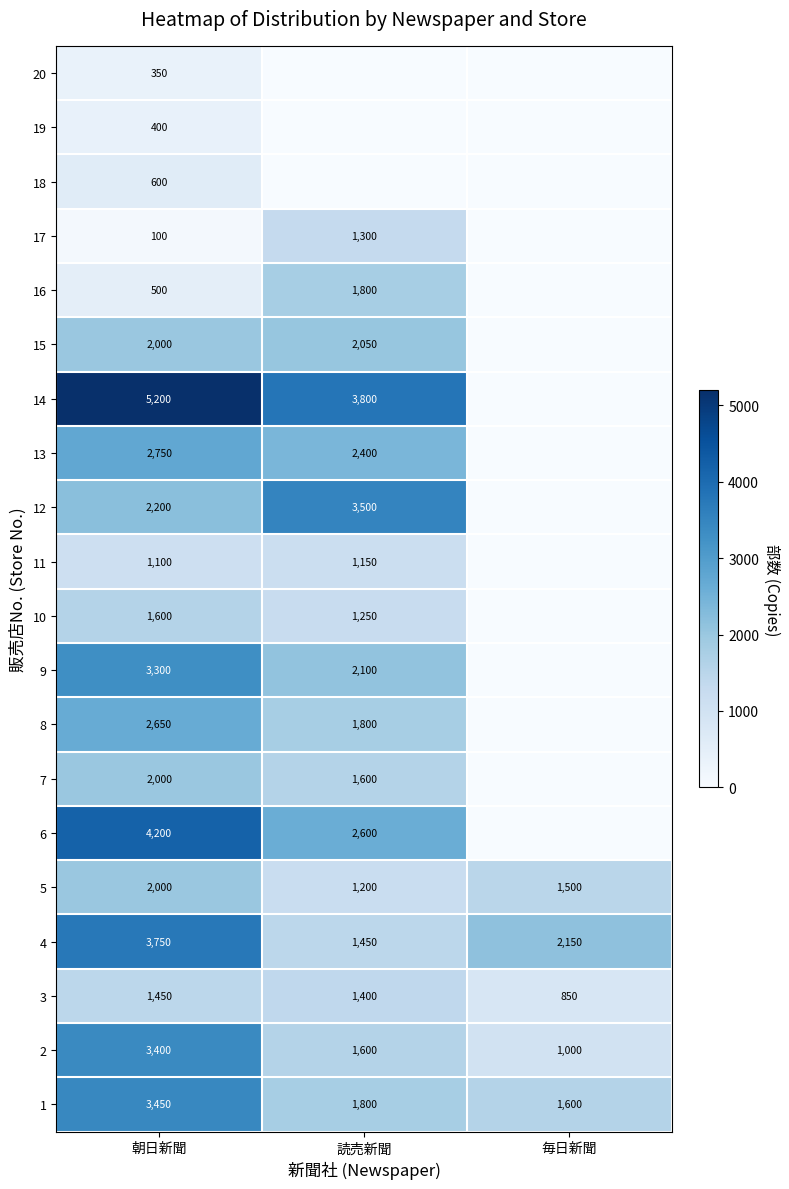

Which category has the lowest value in the 3 series?

毎日新聞